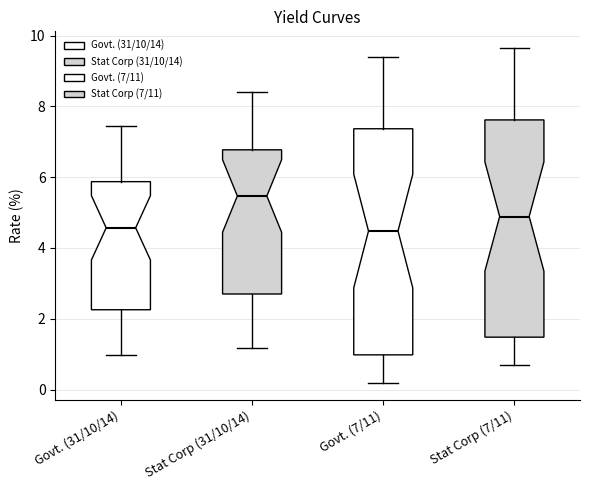

Reading left to right, transcribe this box plot: for each box, give where its median line is, the range the box spans, and where its two whiskers end, as read against the y-axis. The values are not printed on the chart, so give them approximately, as read against the axis.

Govt. (31/10/14): median 4.6, box 2.2 to 5.8, whiskers 1.0 to 7.4
Stat Corp (31/10/14): median 5.4, box 2.8 to 6.8, whiskers 1.2 to 8.4
Govt. (7/11): median 4.4, box 1.0 to 7.4, whiskers 0.2 to 9.4
Stat Corp (7/11): median 4.8, box 1.4 to 7.6, whiskers 0.6 to 9.6